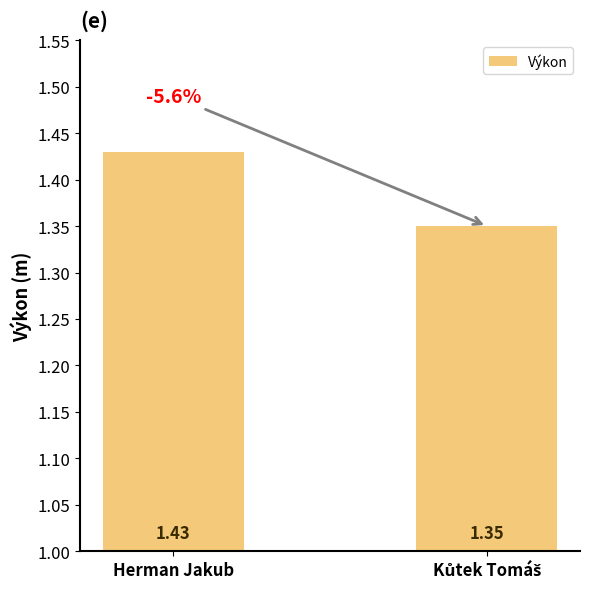

What is the label of the 2nd bar from the right?

Herman Jakub